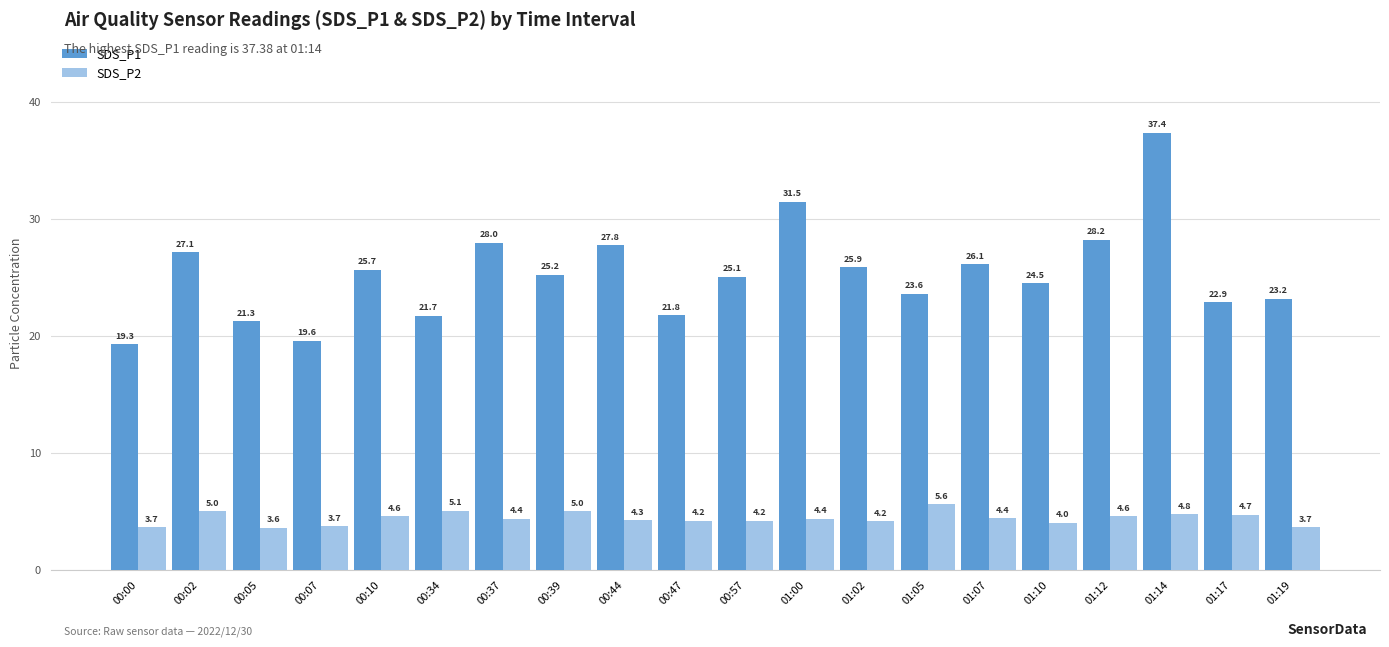

What is the label of the 14th bar from the right?

00:37